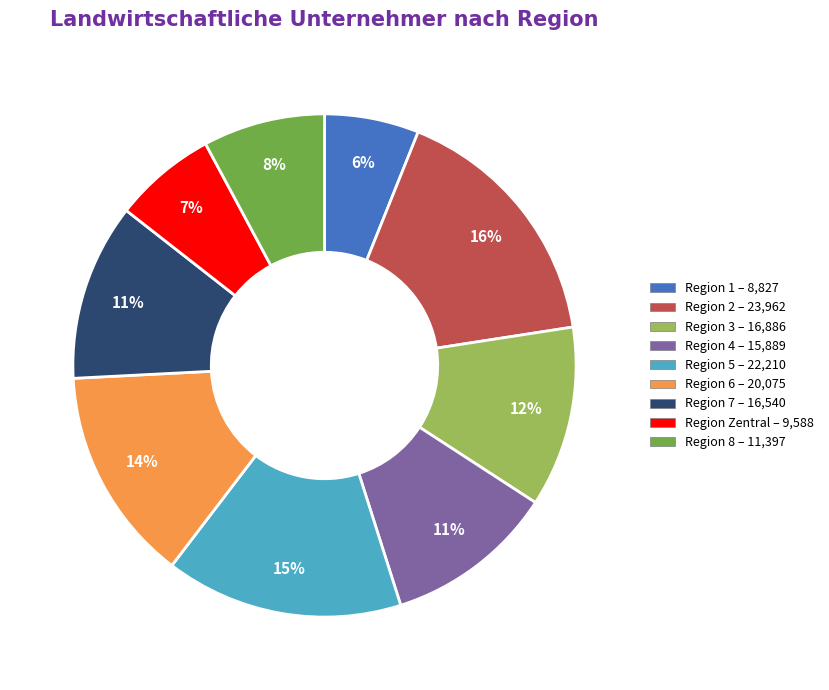

To the nearest percent, what is the average slice percentage?

11%